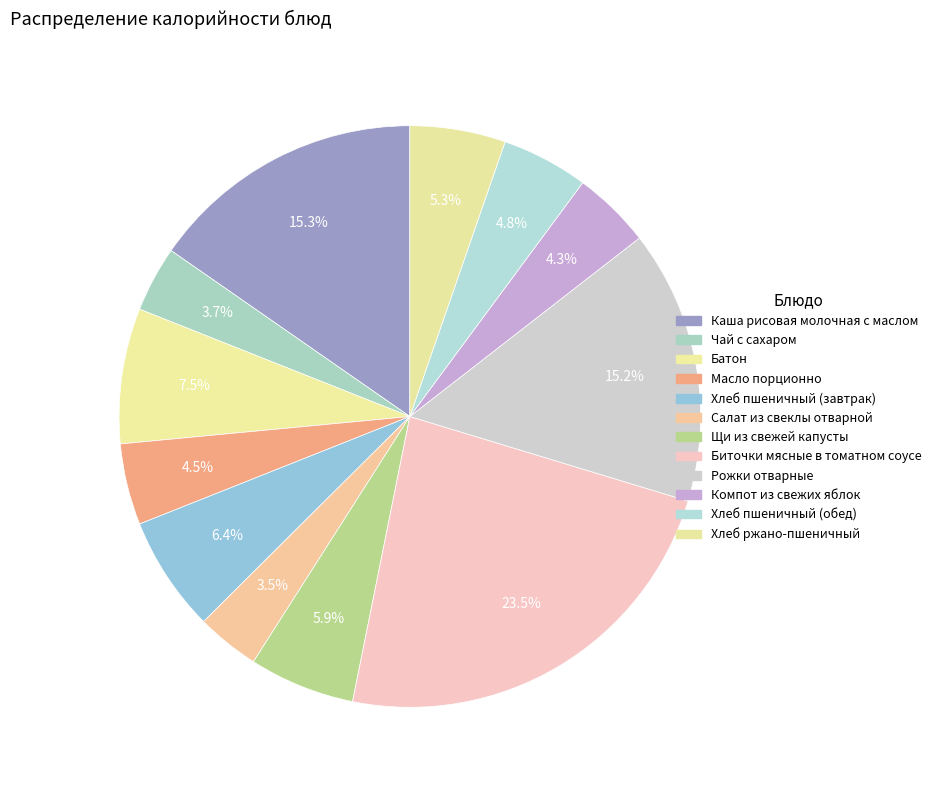

How many slices are in this pie chart?

12